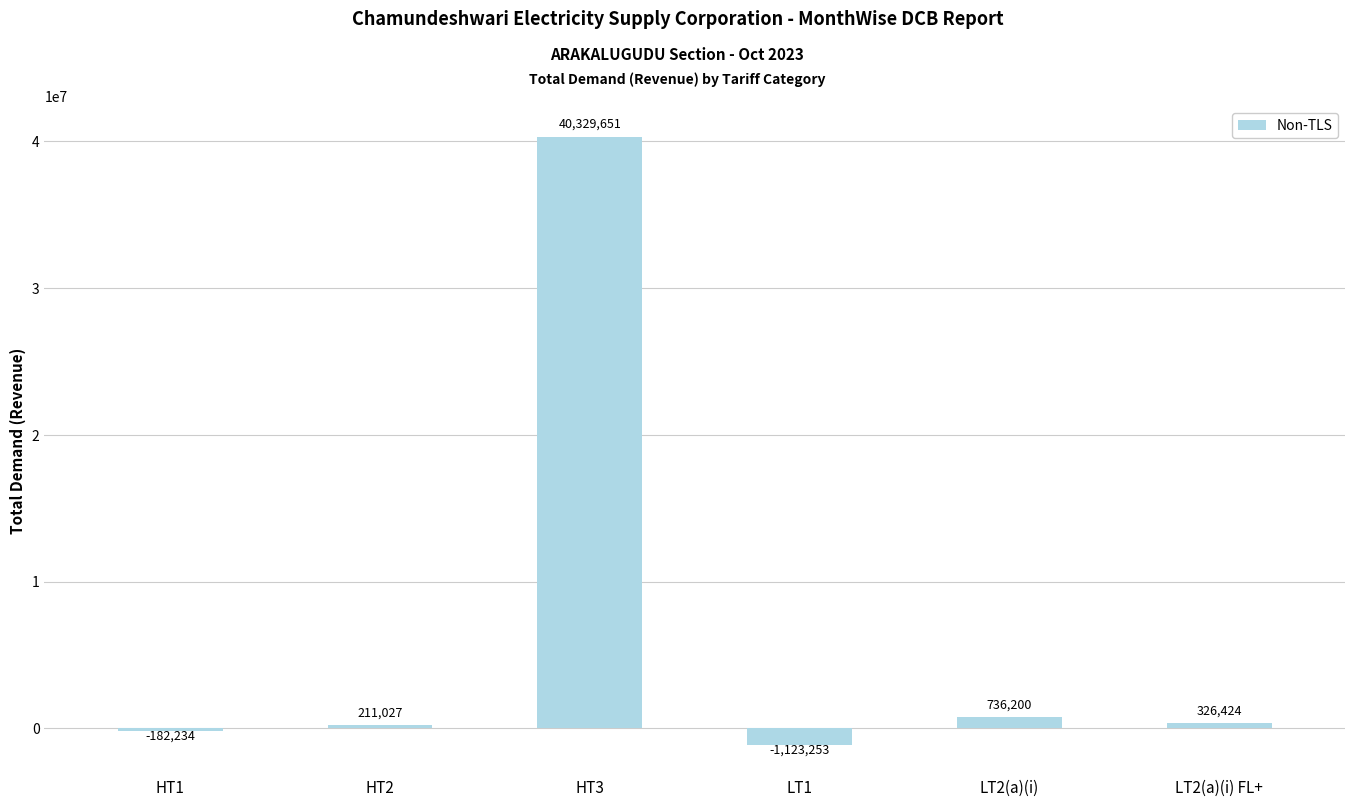

What is the label of the 6th bar from the left?

LT2(a)(i) FL+